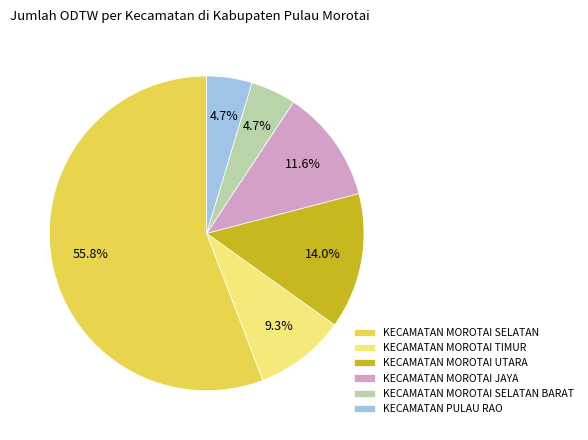

Between KECAMATAN PULAU RAO and KECAMATAN MOROTAI UTARA, which is larger?

KECAMATAN MOROTAI UTARA